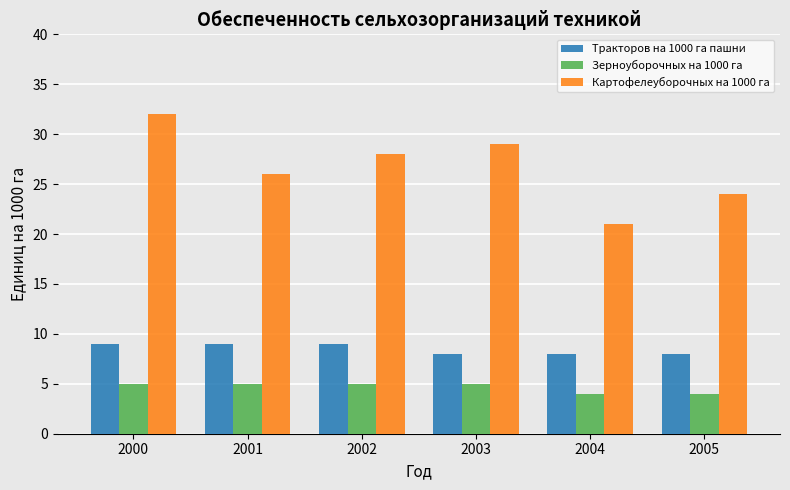

How many groups of bars are there?

6